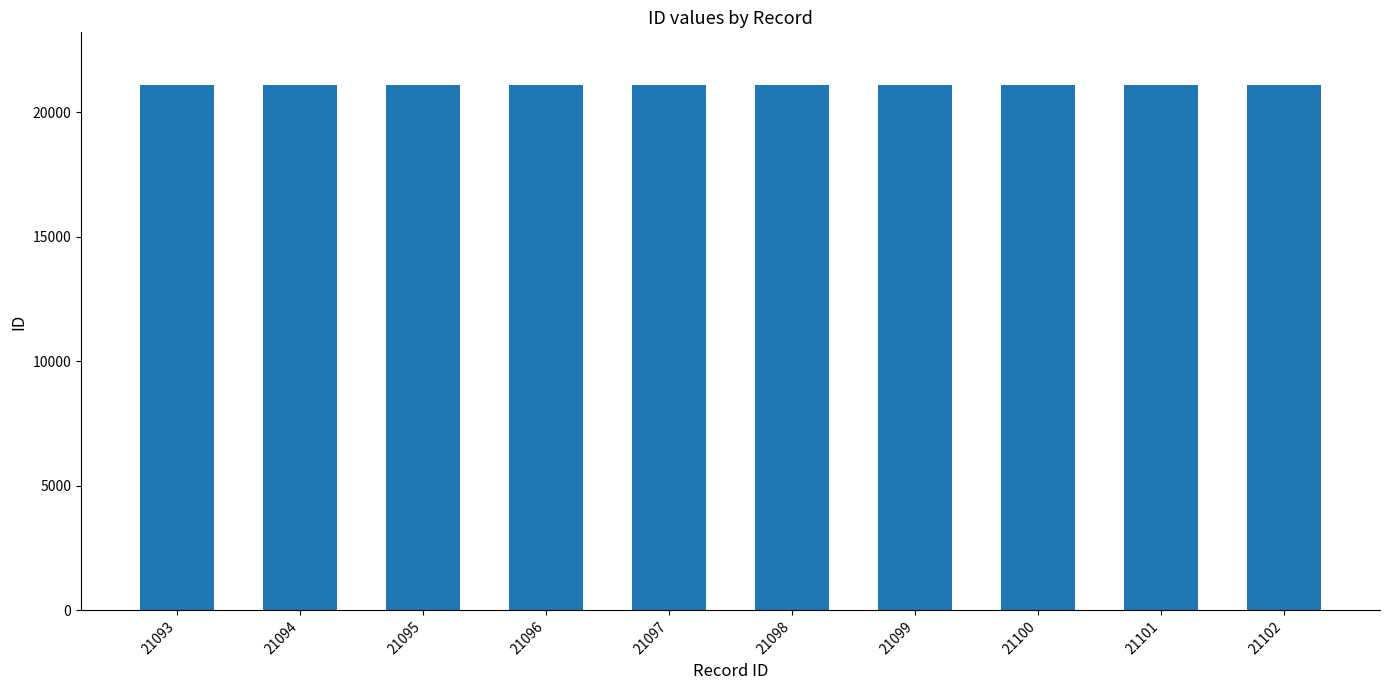

The value at 21093 is 8463. True or false?

False